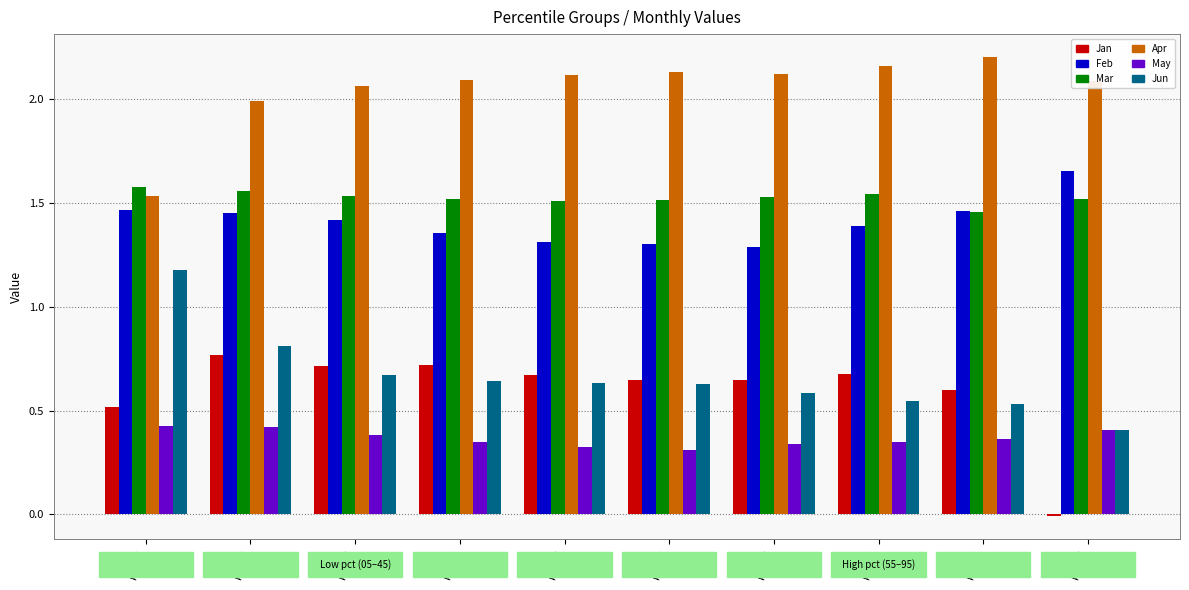

What is the difference between the highest and lowest values at pct55?

1.8